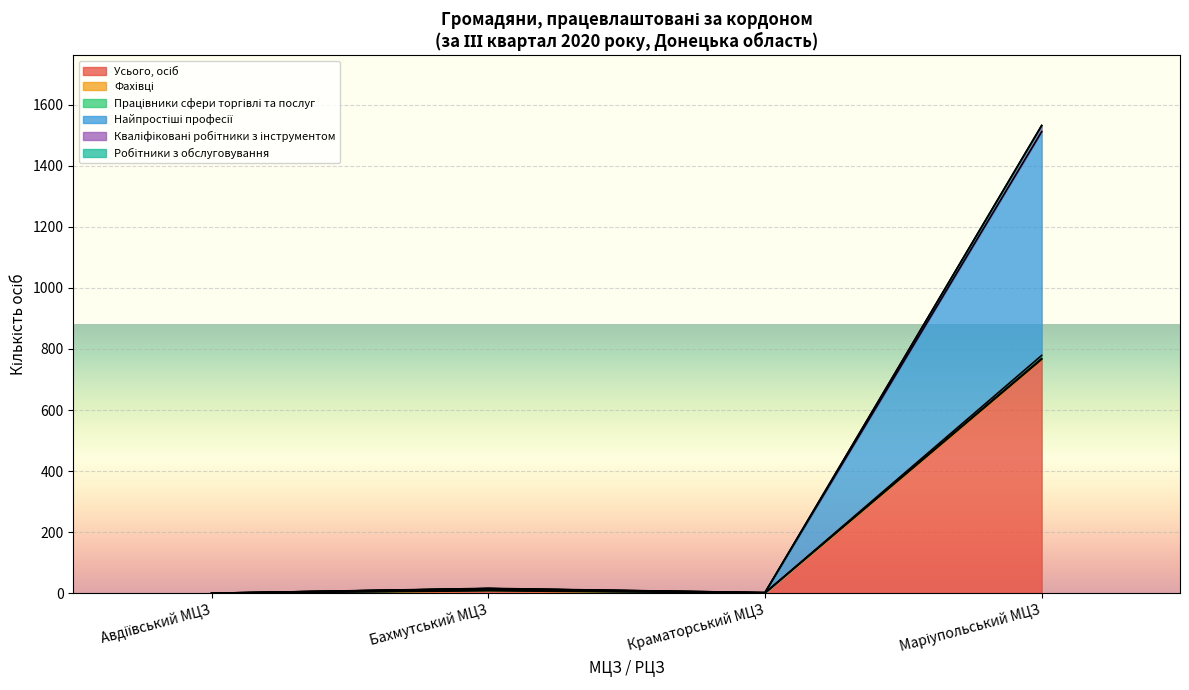

Count the number of categories in the chart.

22